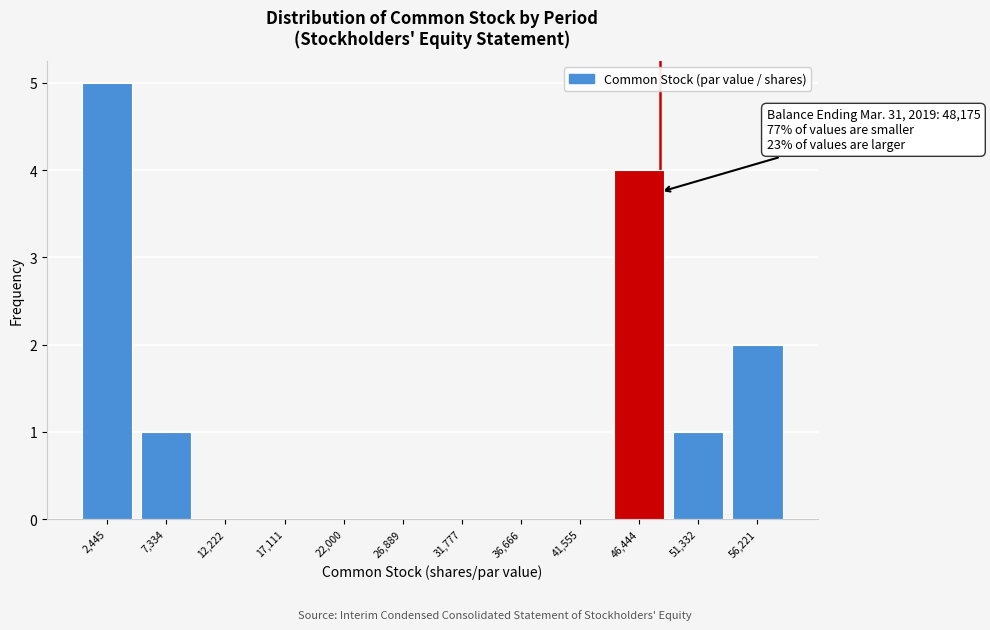

Which range on the x-axis has the tallest bar?

0 to 5000